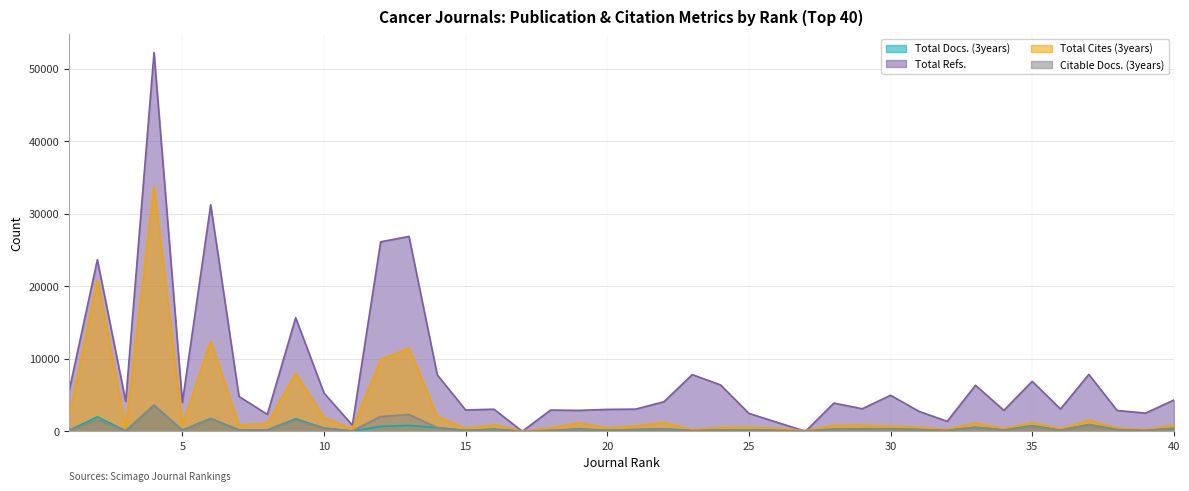

What is the difference between the maximum and minimum values in the Total Refs. series?

52208